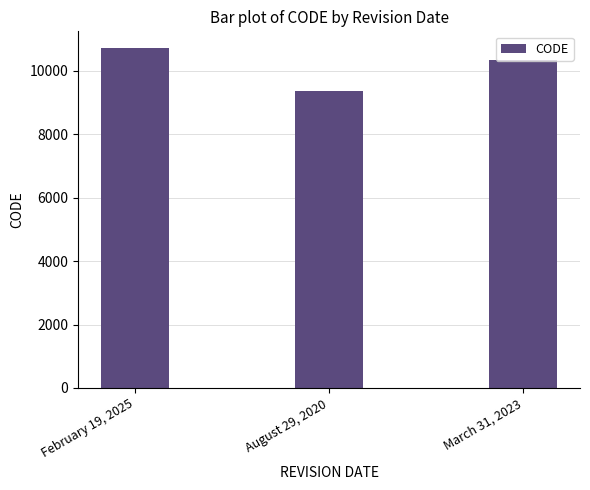

List the labels in order of value, largest first.

February 19, 2025, March 31, 2023, August 29, 2020